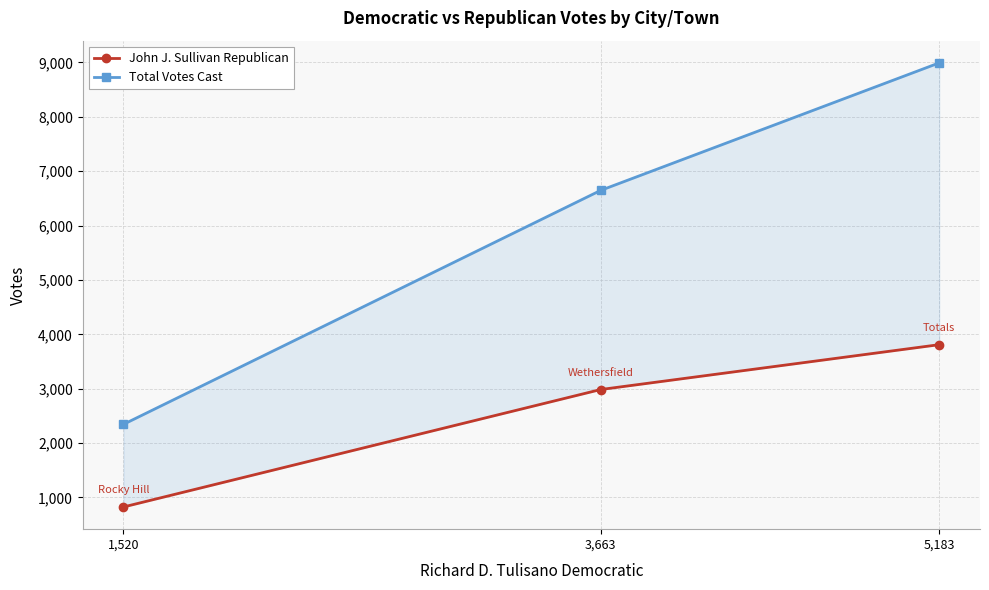

The John J. Sullivan Republican series shows 825 at 1,520. True or false?

True